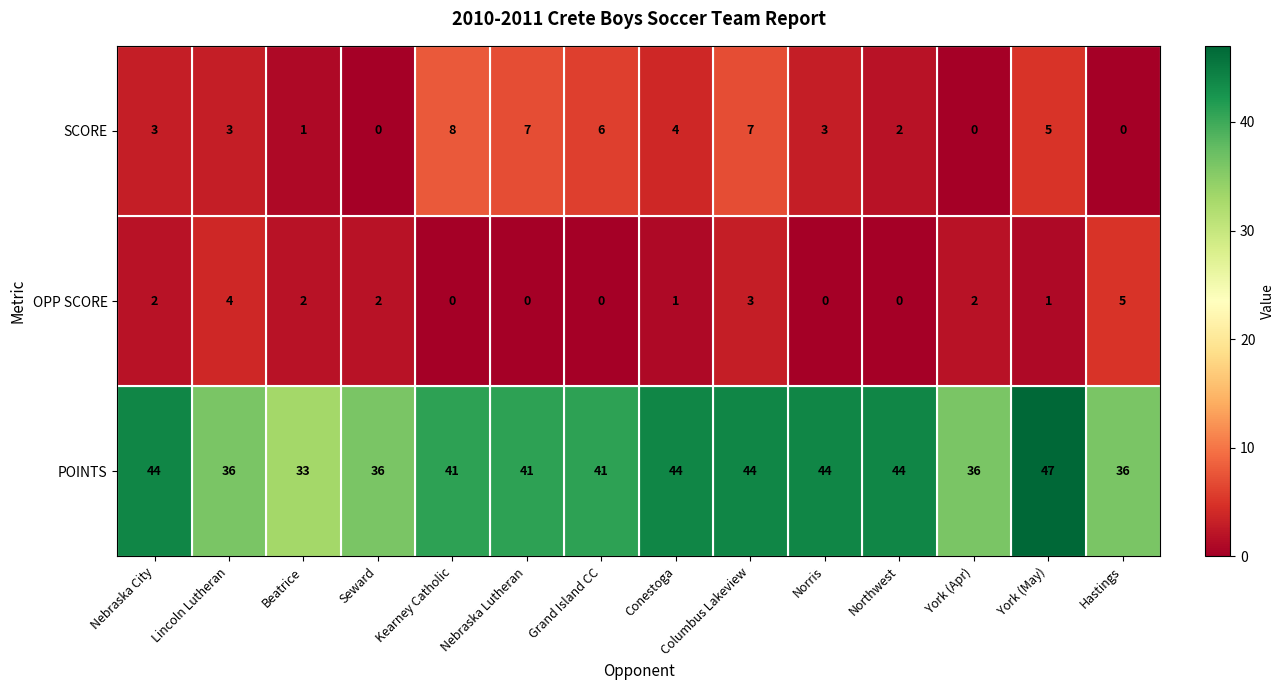

Which category has the highest value across all series?

York (May)